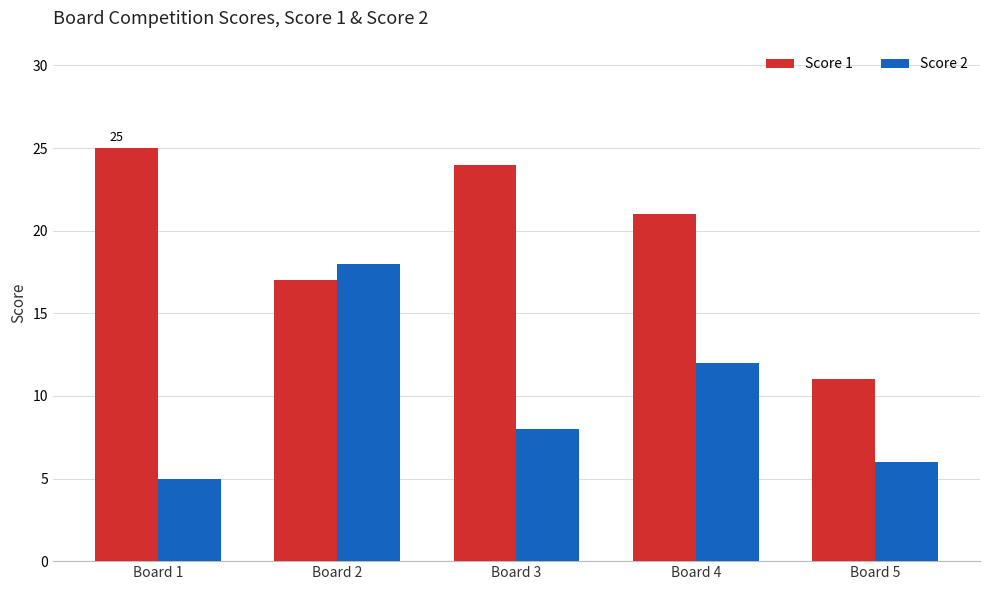

At how many categories does at least one series exceed 7?

5